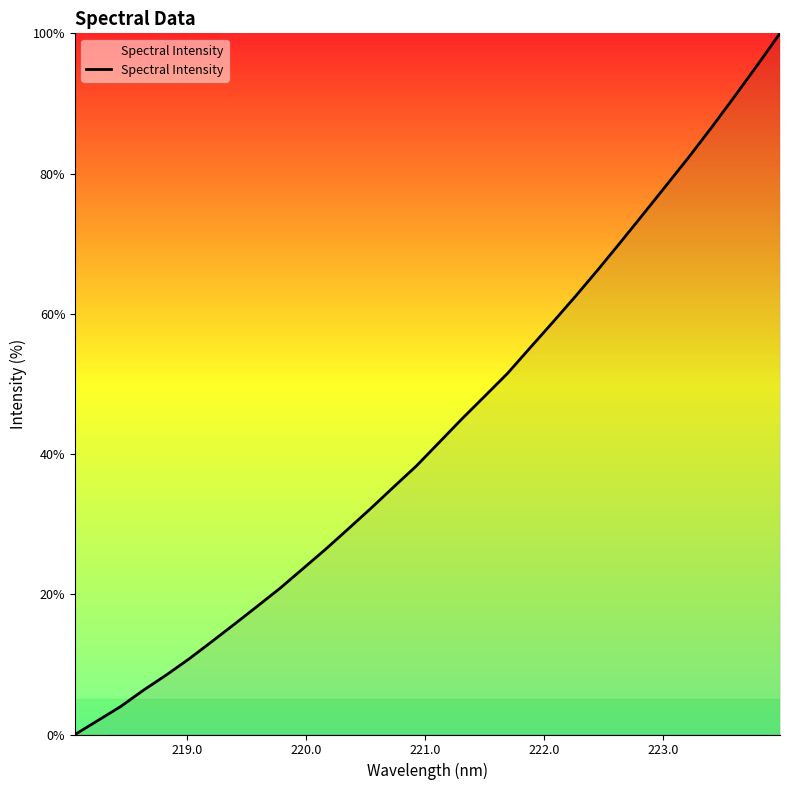

What is the maximum value shown in the chart?

100.0